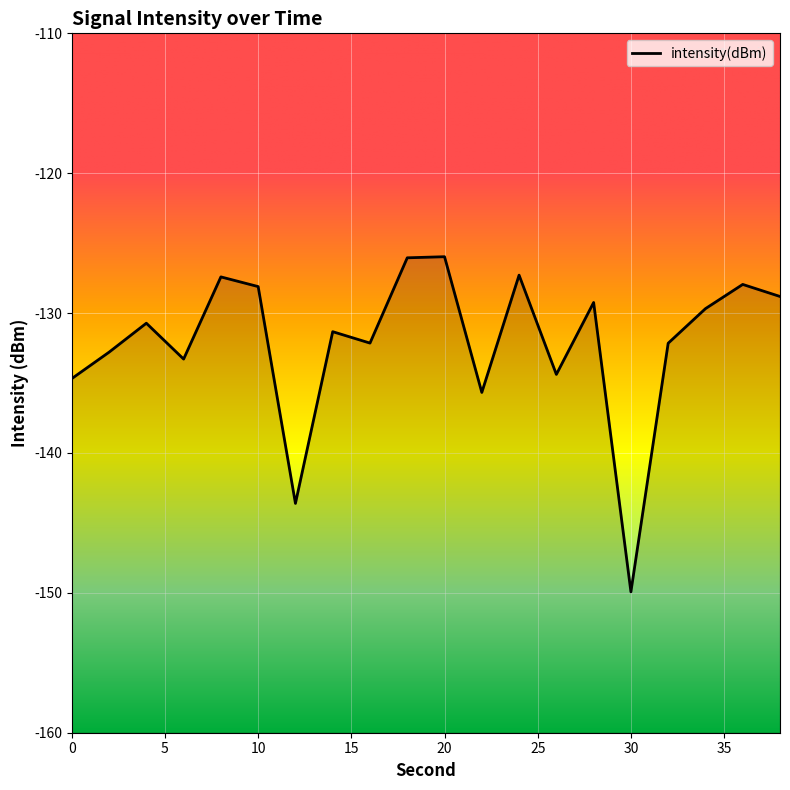

How many values exceed -130?

9